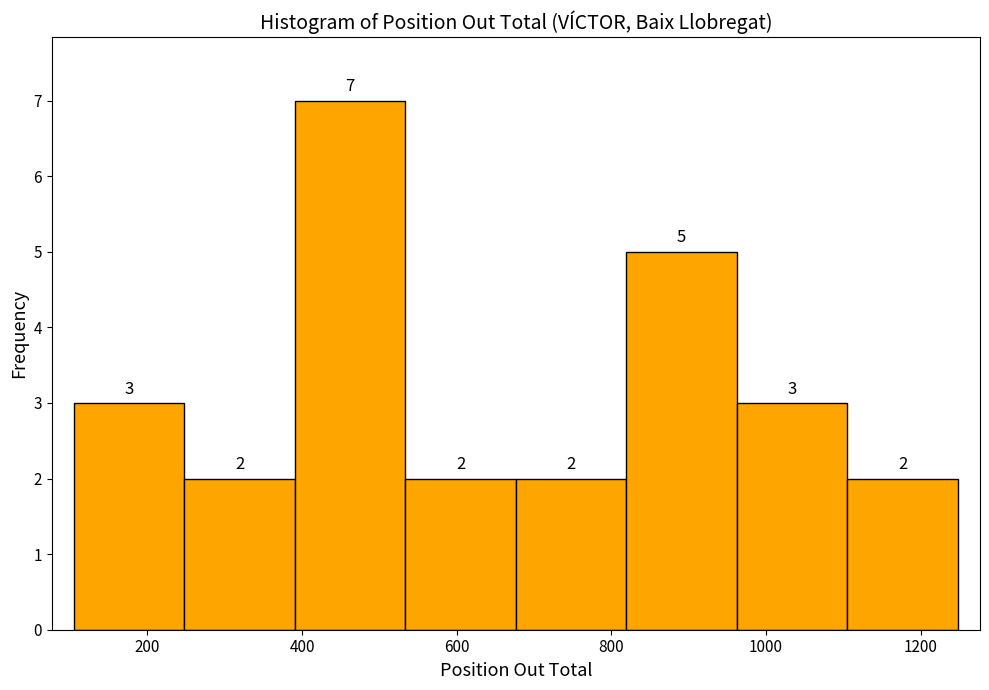

Reading left to right, list every bar in this chart as the range it spans on the x-axis followed by its height. The bar edges are not printed on the chart, so give them approximately, as read against the axis.

100 to 240: 3
240 to 400: 2
400 to 540: 7
540 to 680: 2
680 to 820: 2
820 to 960: 5
960 to 1100: 3
1100 to 1240: 2